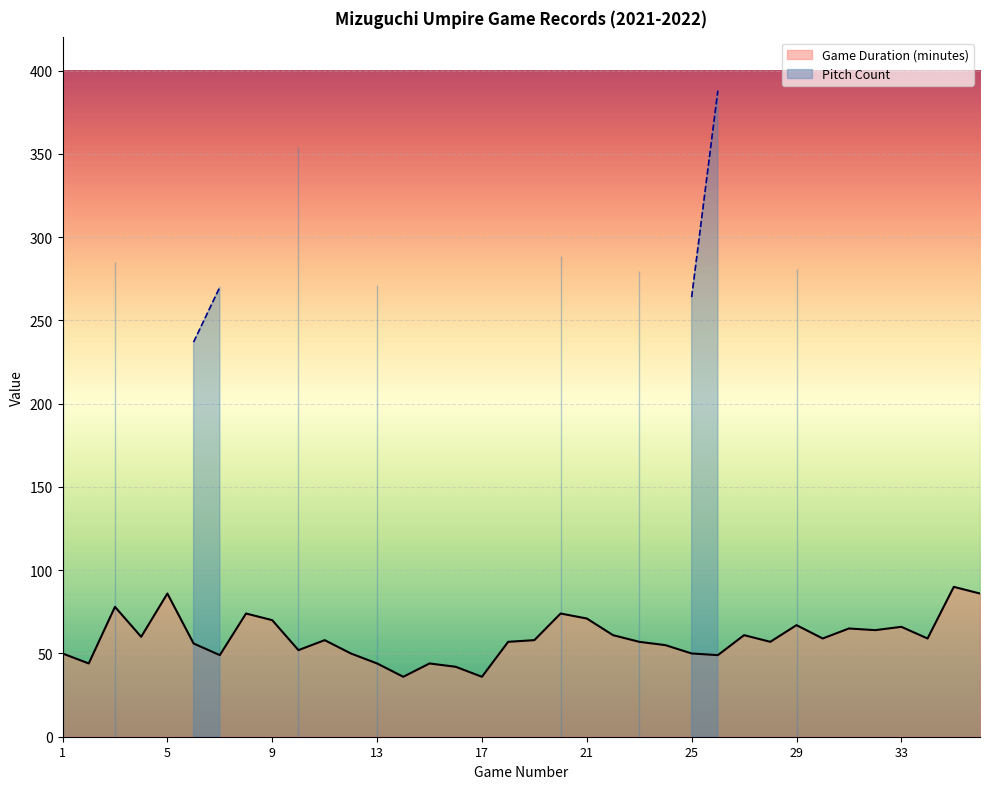

The value at 24 is 74. True or false?

False